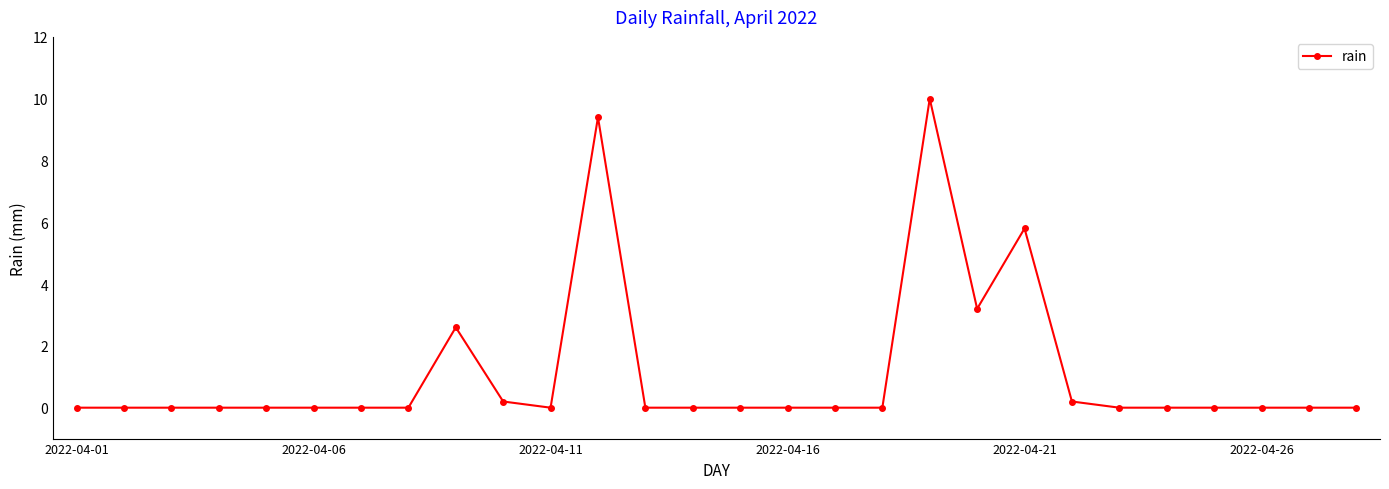

What is the difference between the second highest and minimum values?

9.4